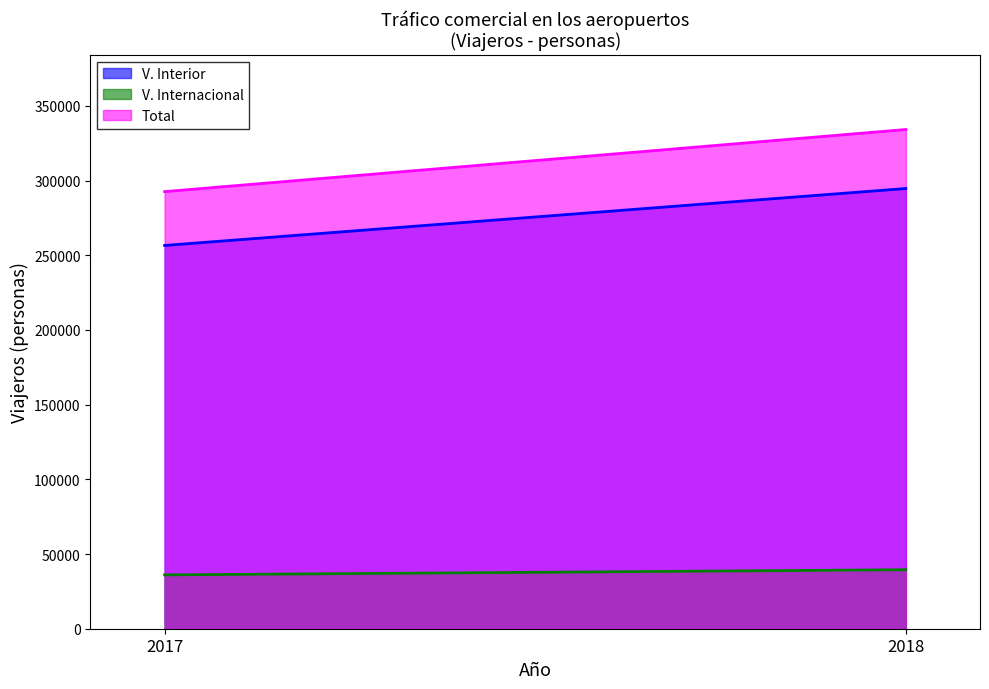

What is the sum of the V. Interior values at 2018 and 2017?

551288